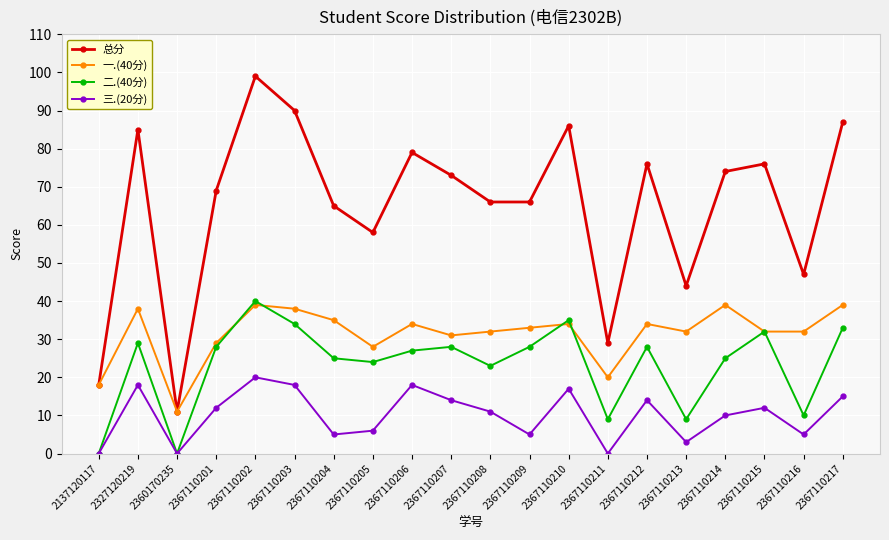

True or false: 一.(40分) has more than 1 interior local peaks.

True